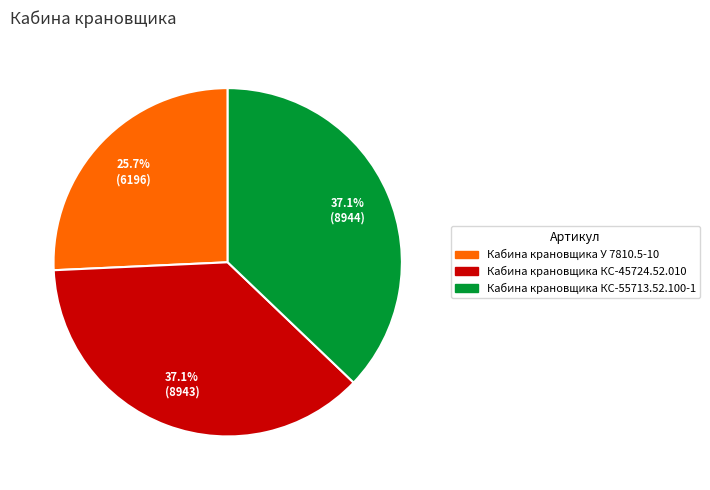

What is the ratio of the value at Кабина крановщика КС-45724.52.010 to the value at Кабина крановщика КС-55713.52.100-1?

1.0